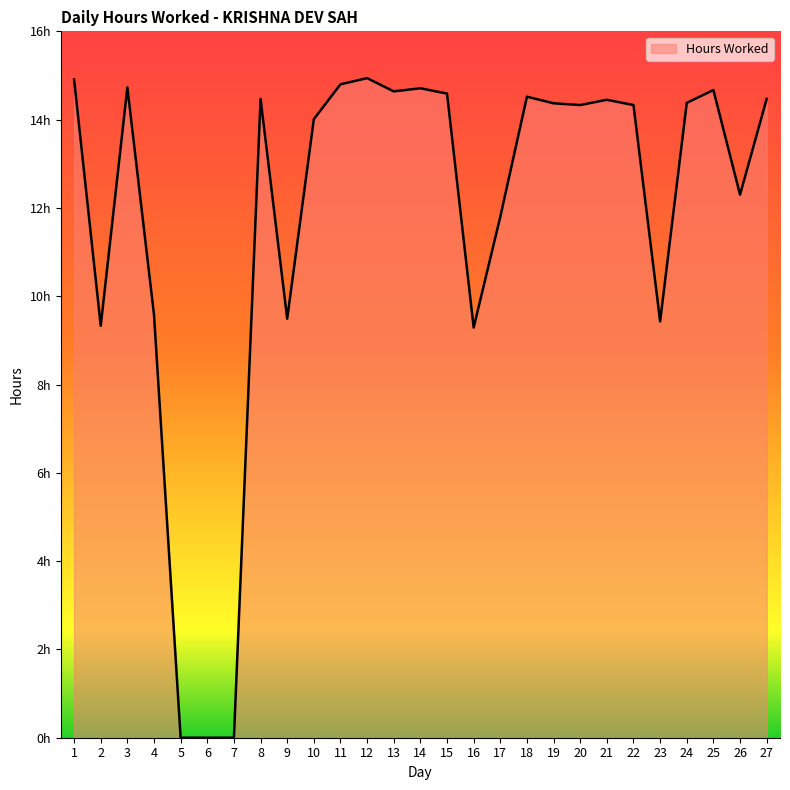

At which label does the data first exceed 14?

1